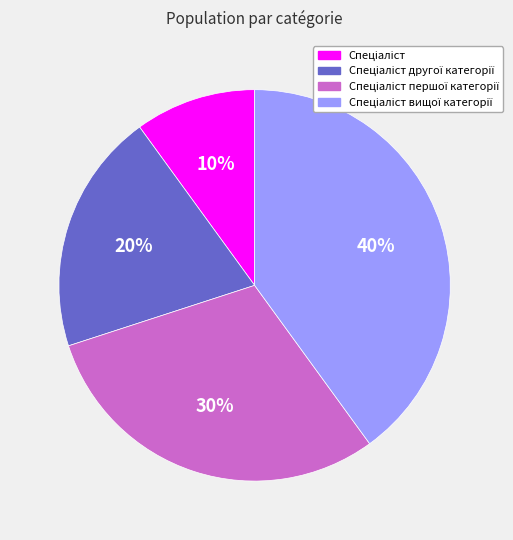

To the nearest percent, what is the average slice percentage?

25%